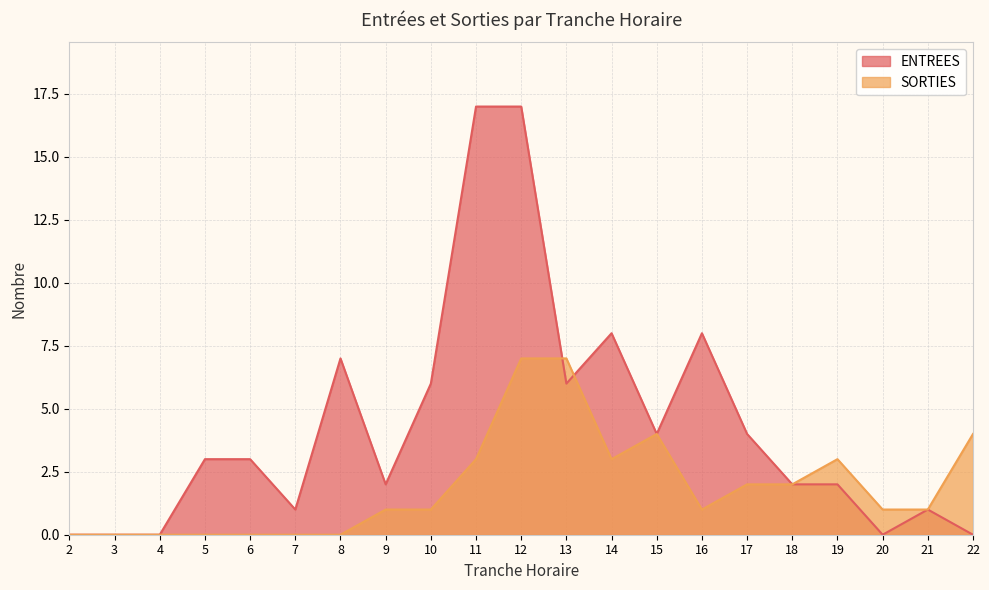

Which has a higher value, 13 or 16?

16